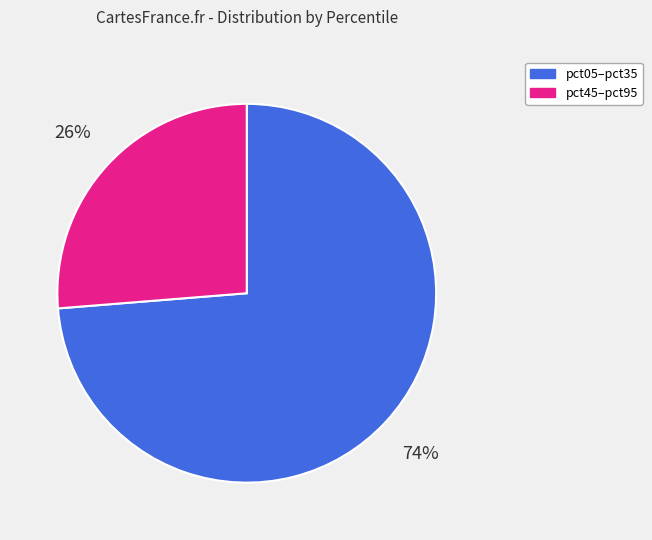

To the nearest percent, what is the combined percentage of pct05–pct35 and pct45–pct95?

100%